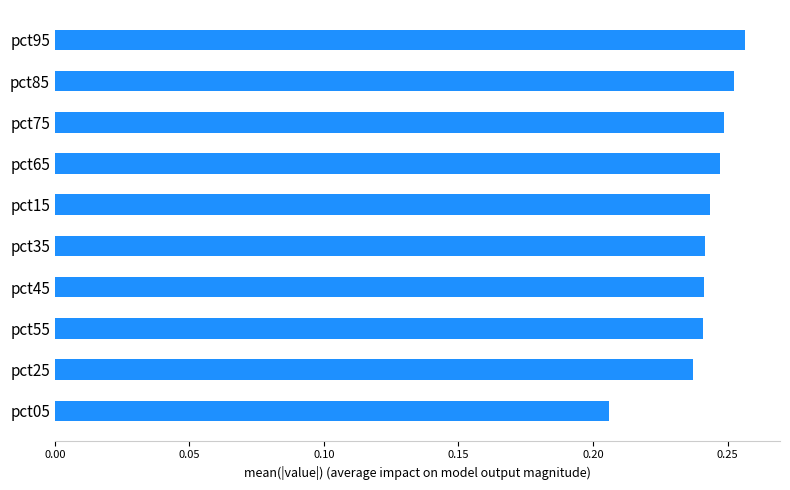

Where is the data nearest to the value 0?

pct05